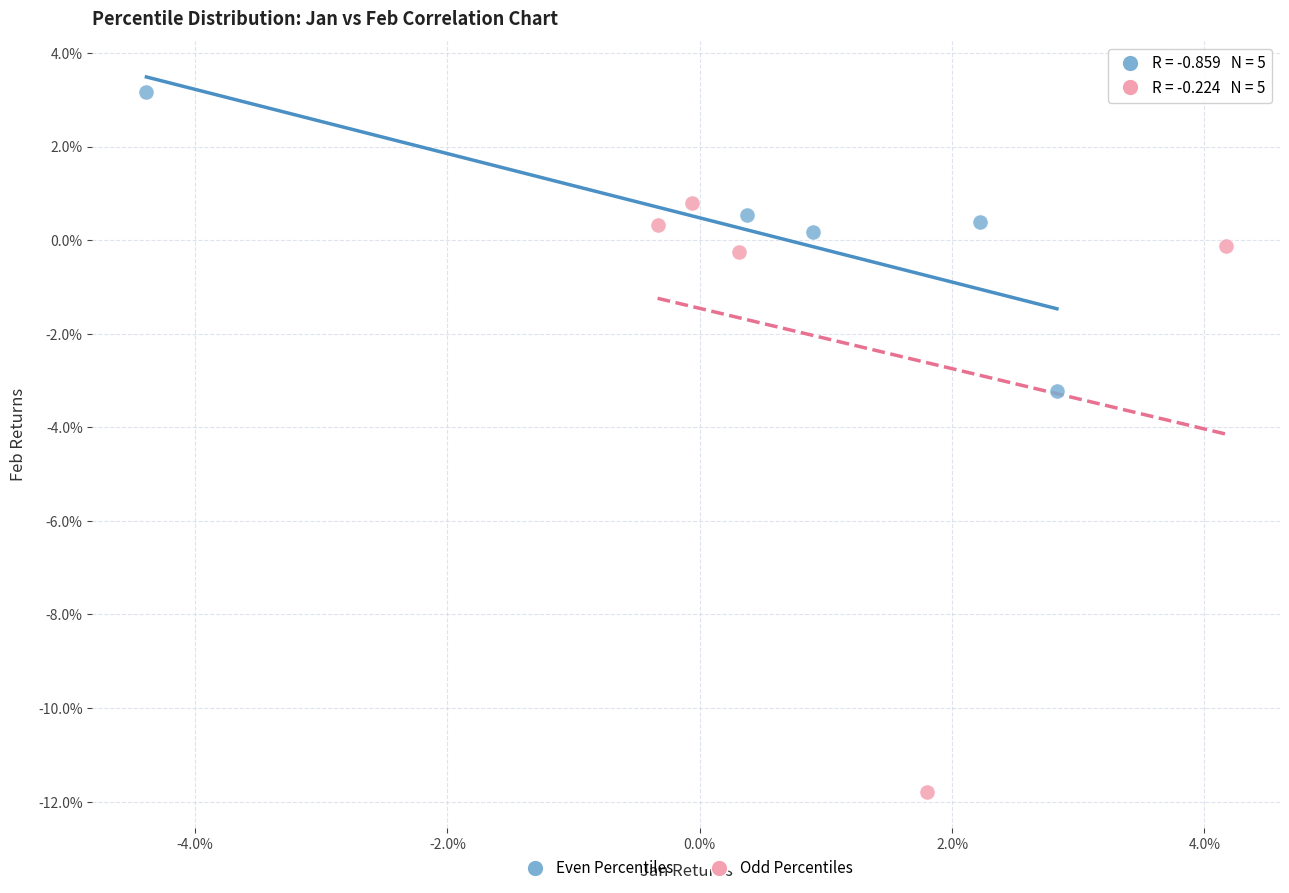

Which series reaches the maximum Y coordinate?

Even Percentiles